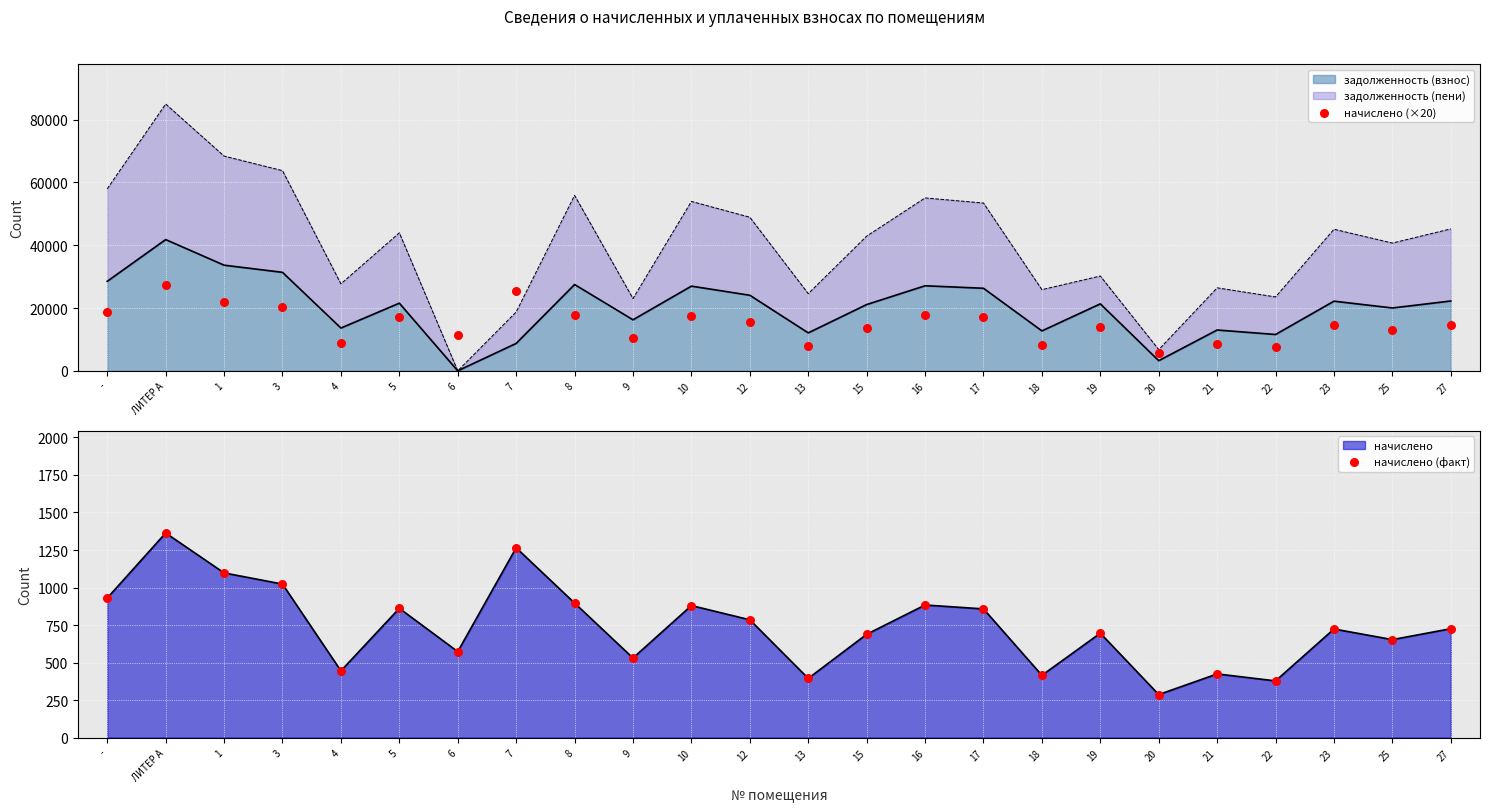

At which category is the sum across all series the highest?

ЛИТЕР А